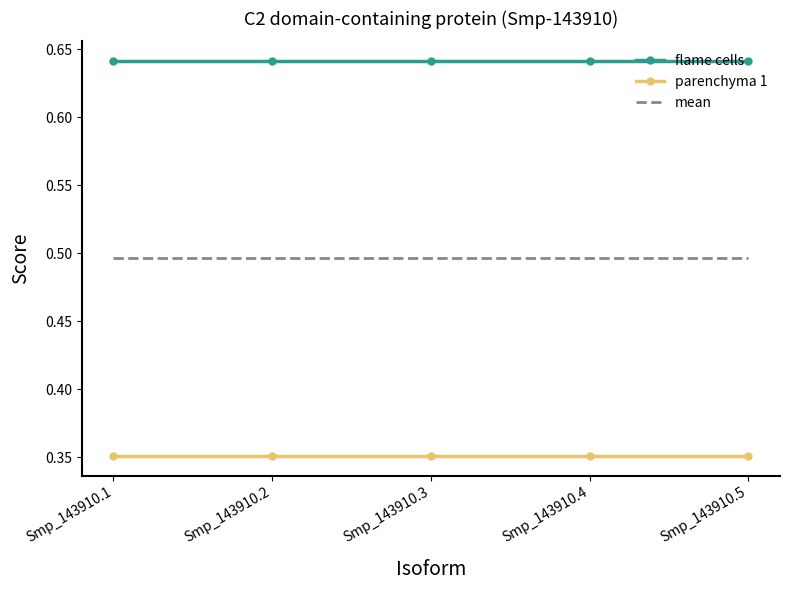

True or false: mean has a value of 0.8 at Smp_143910.2.

False